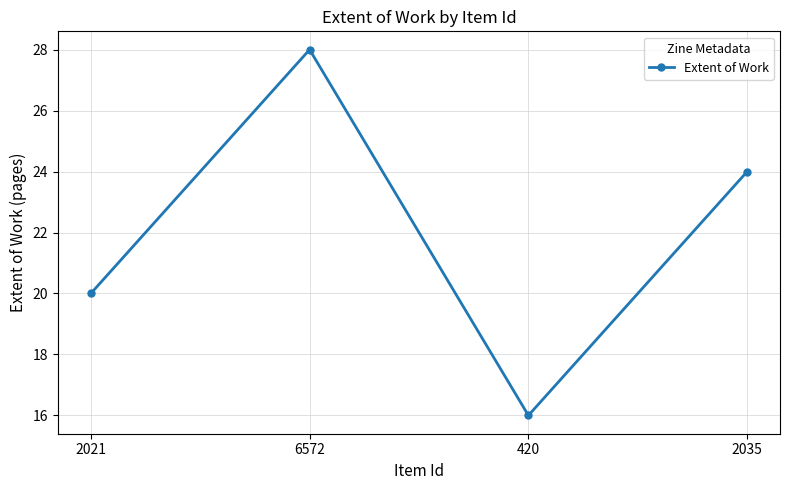

Reading left to right, list all the values displayed in this chart.

20	28	16	24